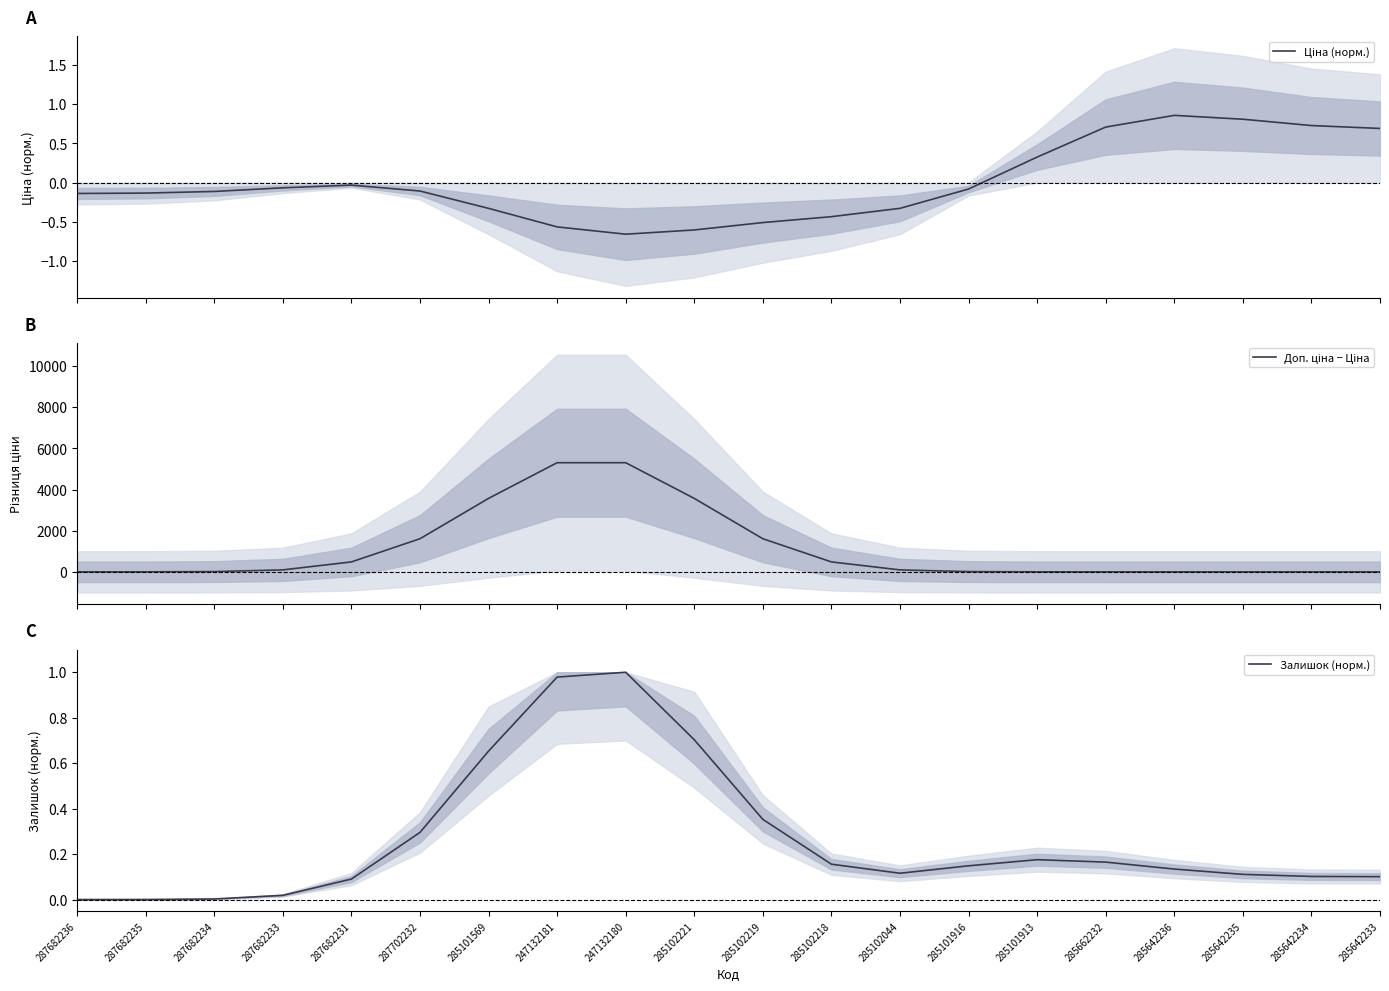

Which series ends up on top after the final intersection of Ціна (норм.) and Залишок (норм.)?

Ціна (норм.)